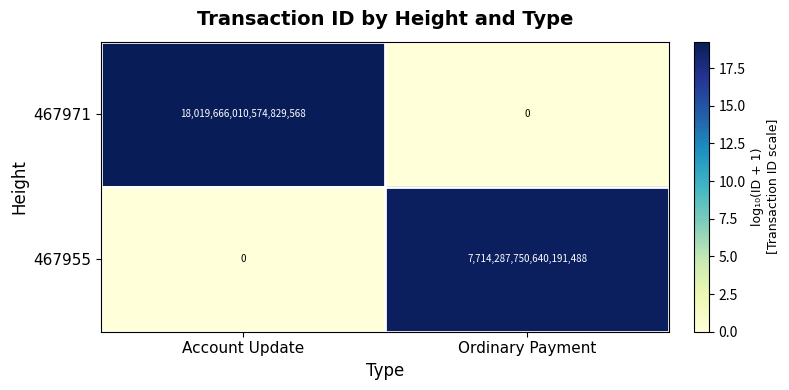

Rank the series by their average value, from lowest to highest.

467955, 467971